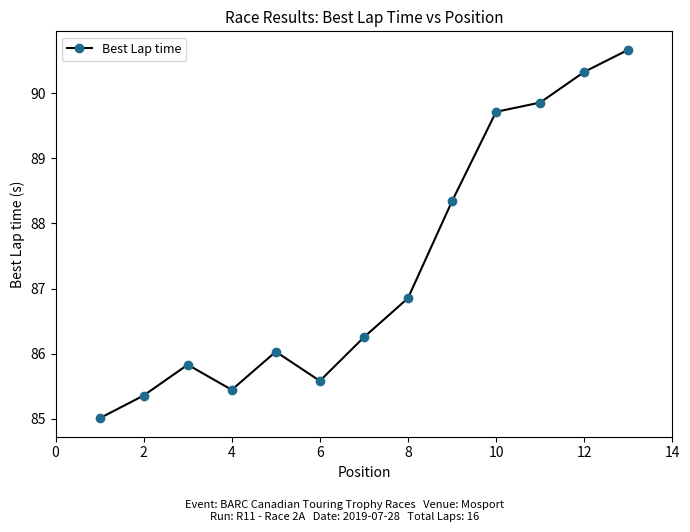

True or false: the data has more than 1 interior local peaks.

True